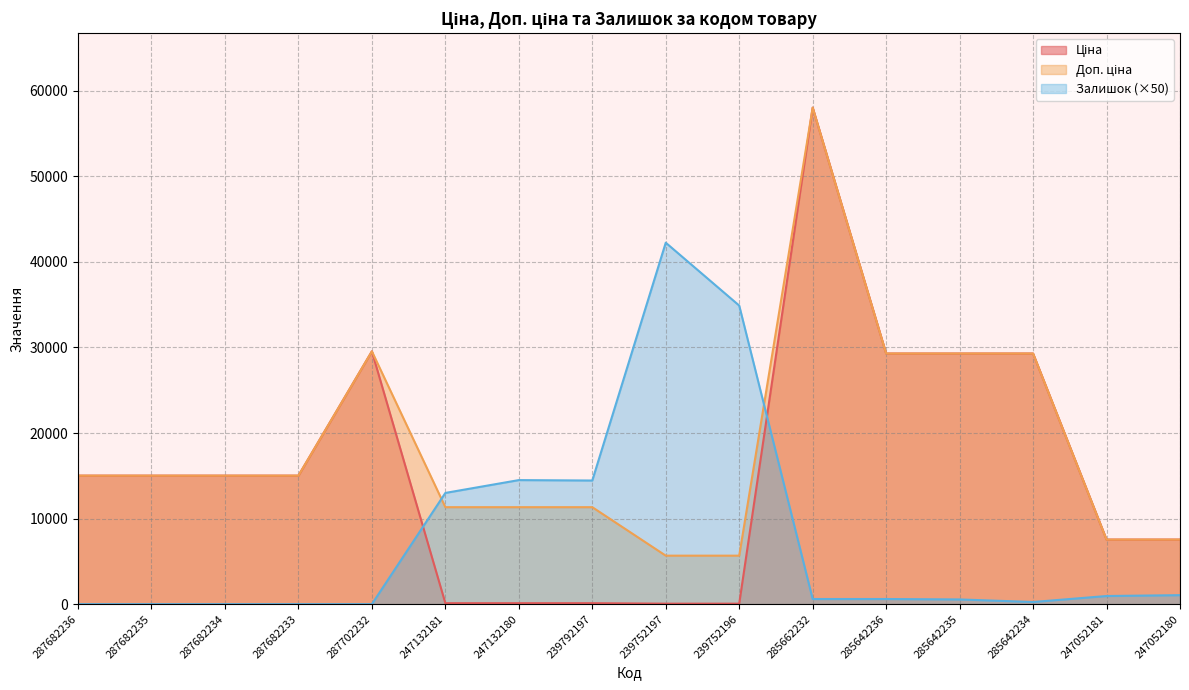

What is the label of the 9th point from the left?

239752197